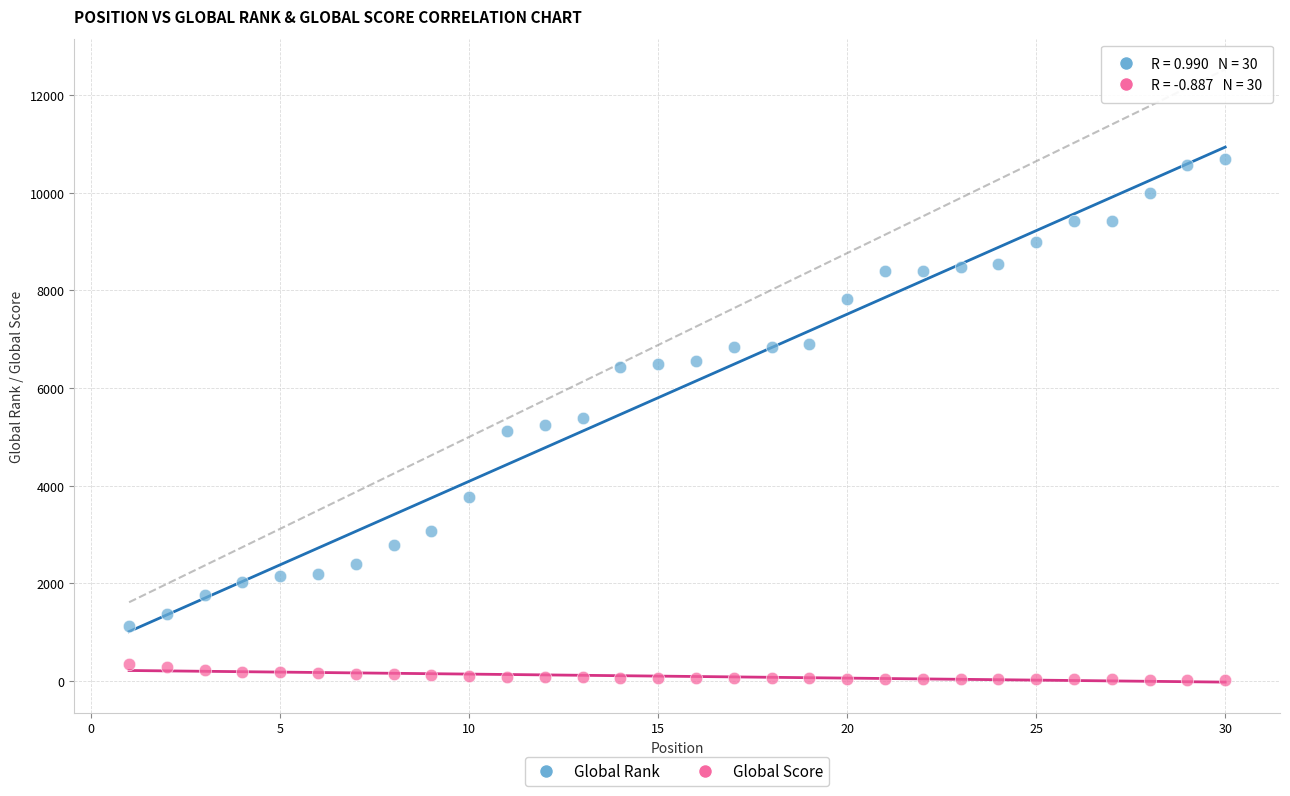

Across all data points, what is the range of Y values (max minus min)?

10688